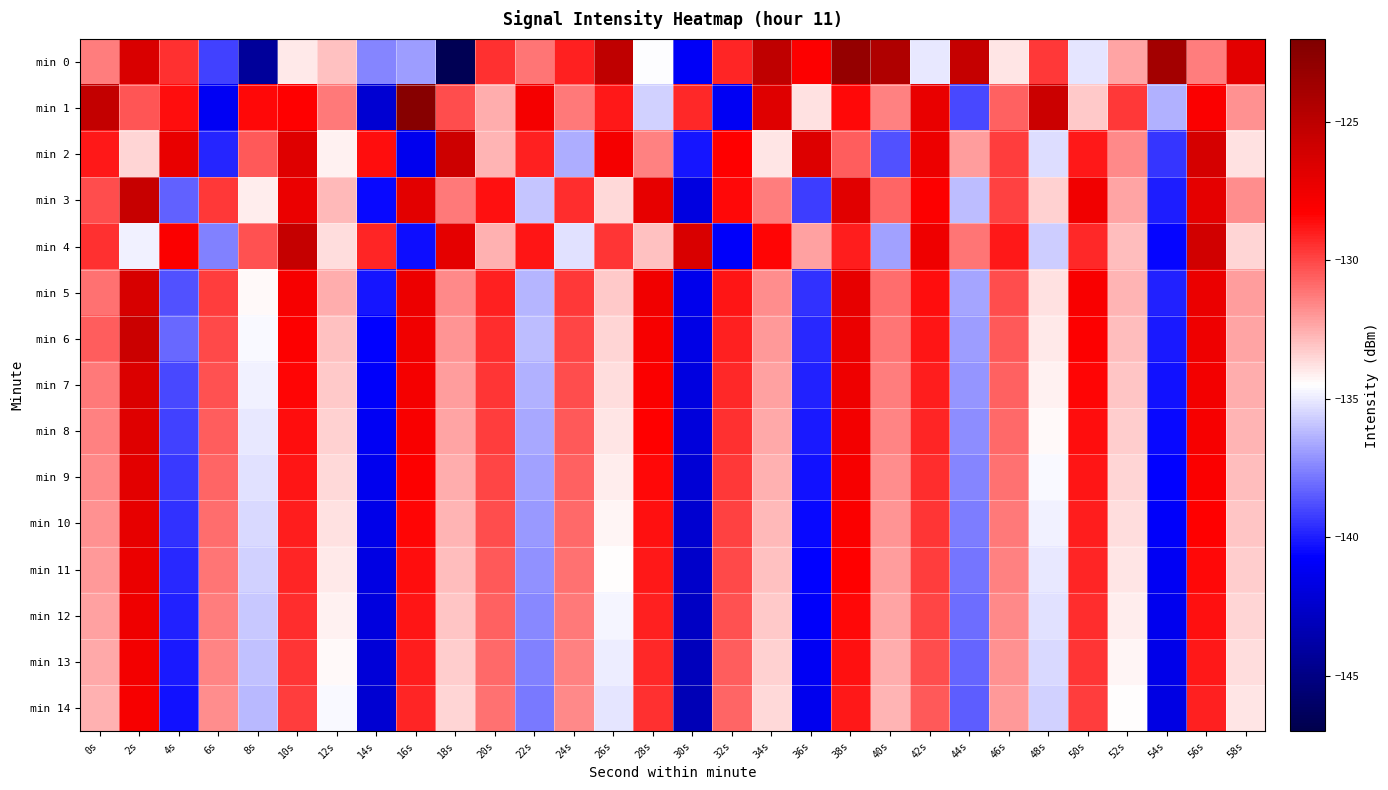

Rank the series at 18s from highest to lowest value.

min 2, min 4, min 1, min 3, min 5, min 6, min 7, min 8, min 9, min 10, min 11, min 12, min 13, min 14, min 0